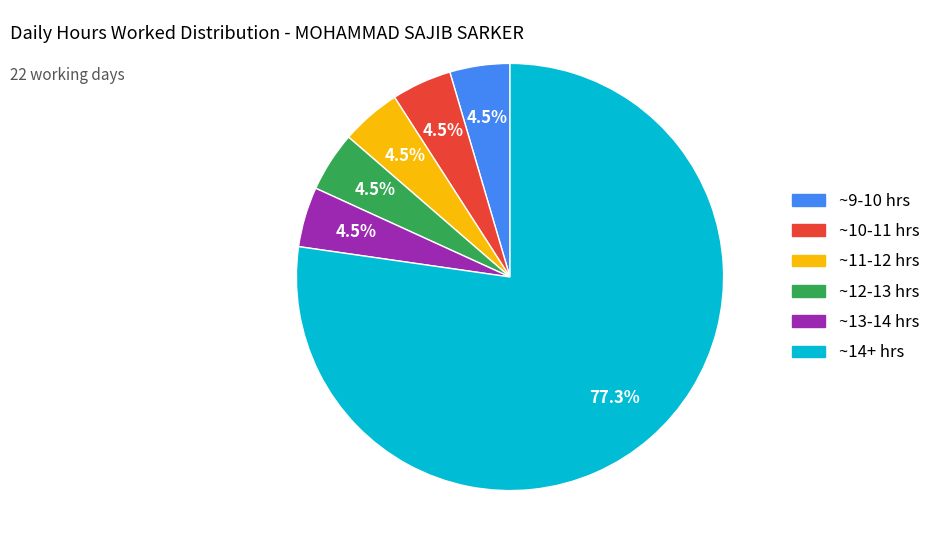

Does any single category account for the majority?

Yes